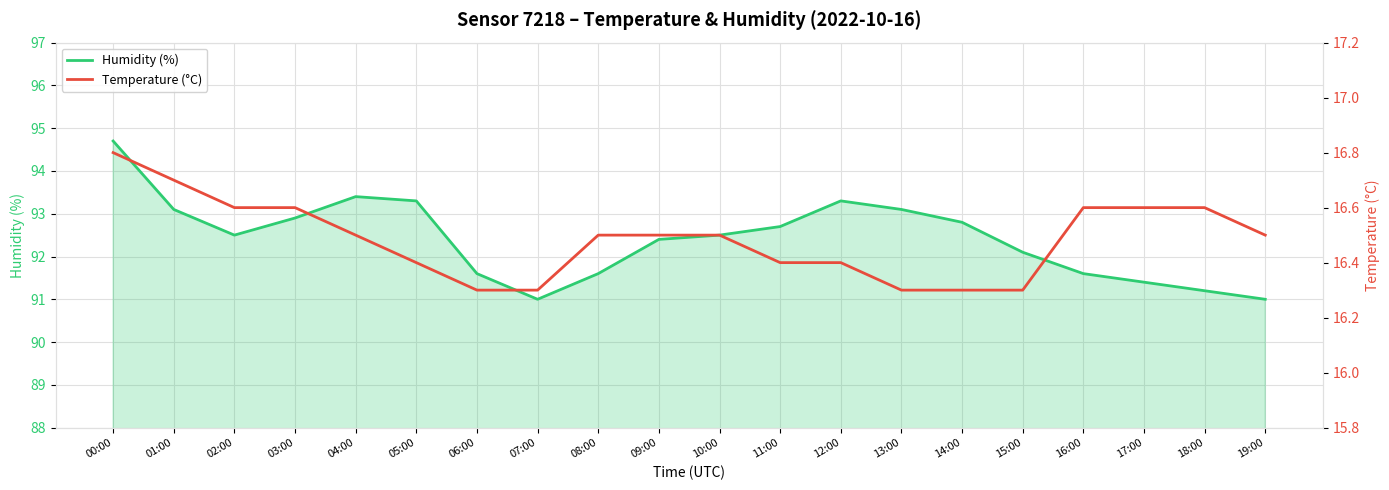

At how many categories does at least one series exceed 47?

20